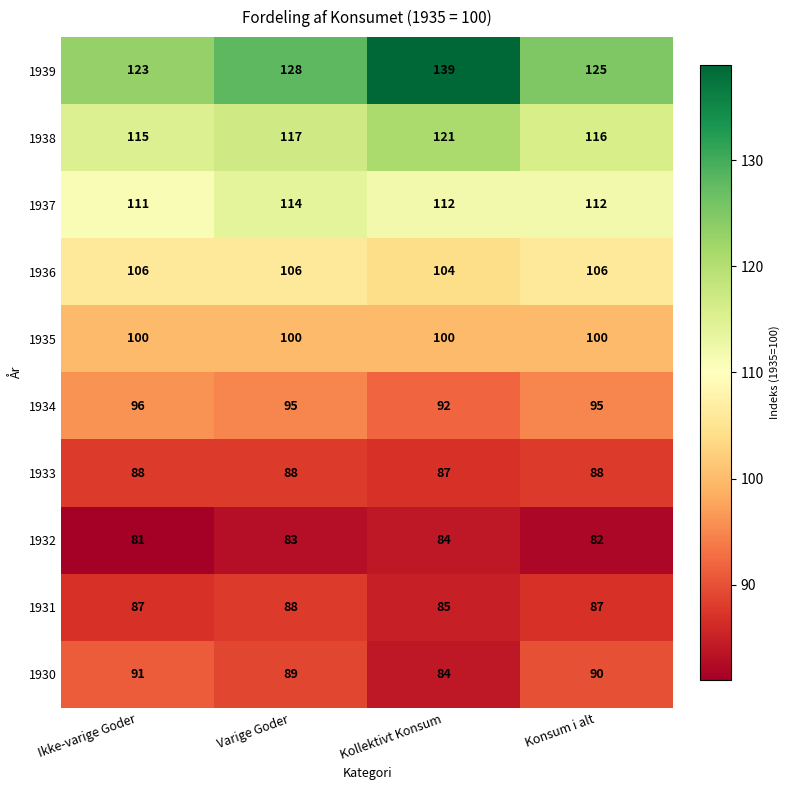

What is the spread (max minus min) of values at Konsum i alt?

43